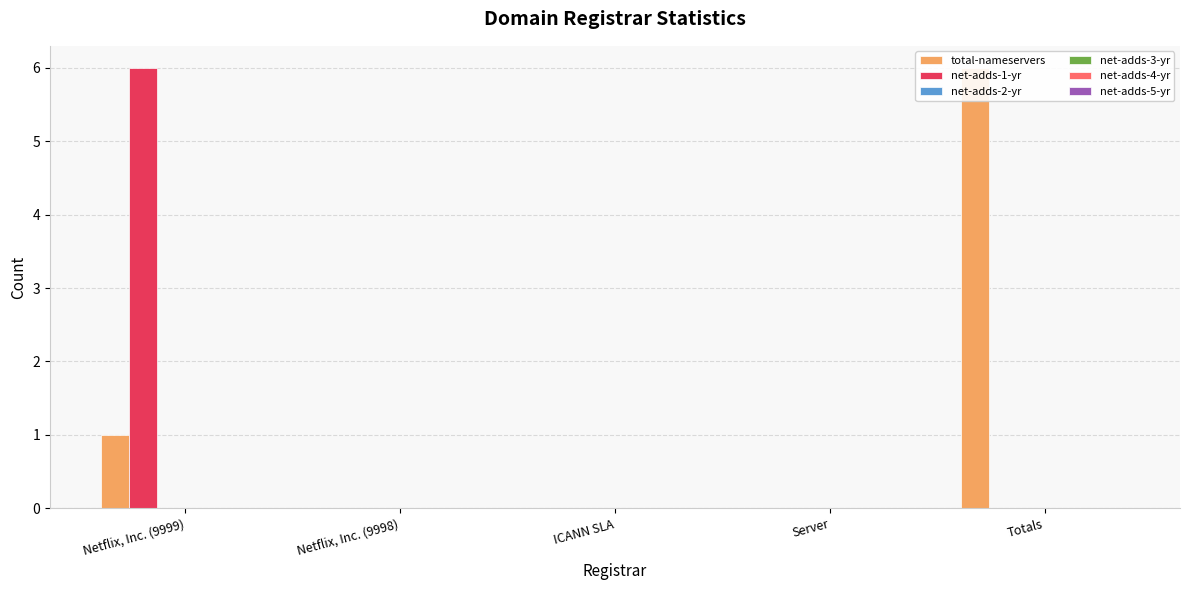

How many bars are there in total?

30